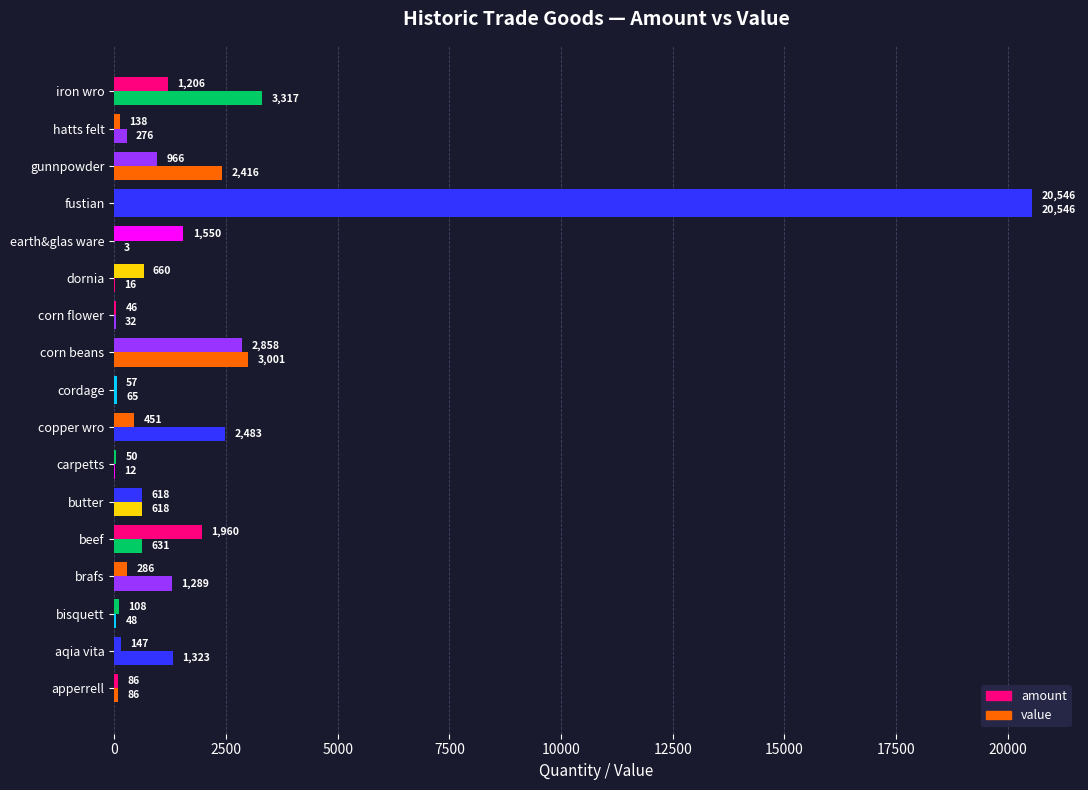

How many distinct data groups are displayed?

2